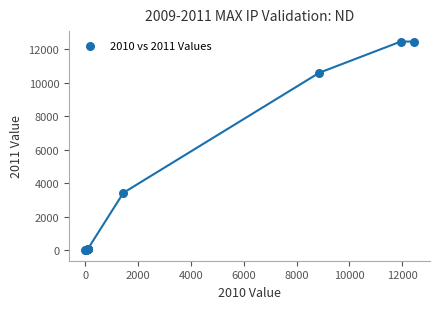

What Y value in the scatter plot is closest to 6236?

3434.7